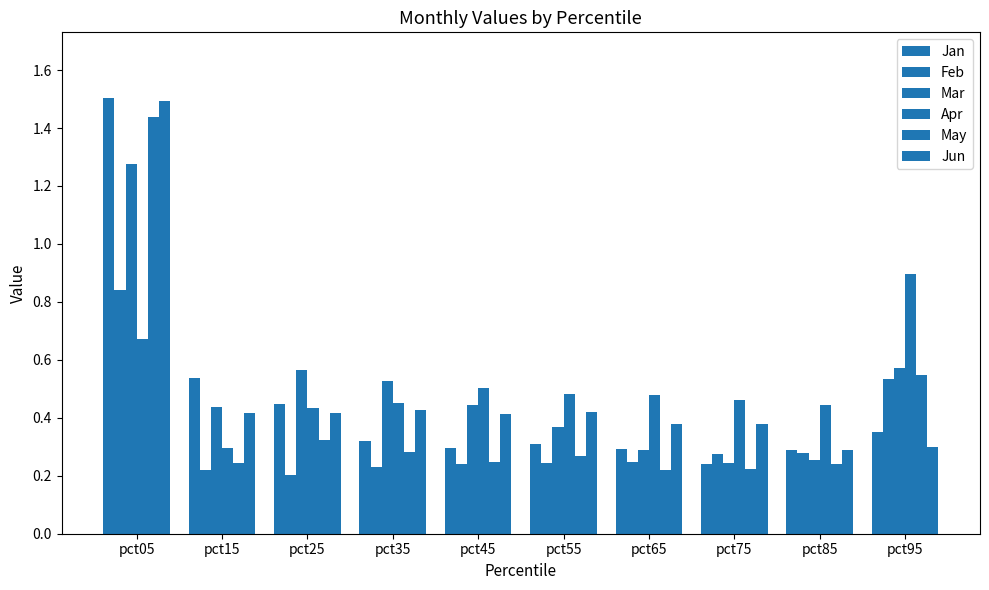

Does the chart contain stacked bars?

No